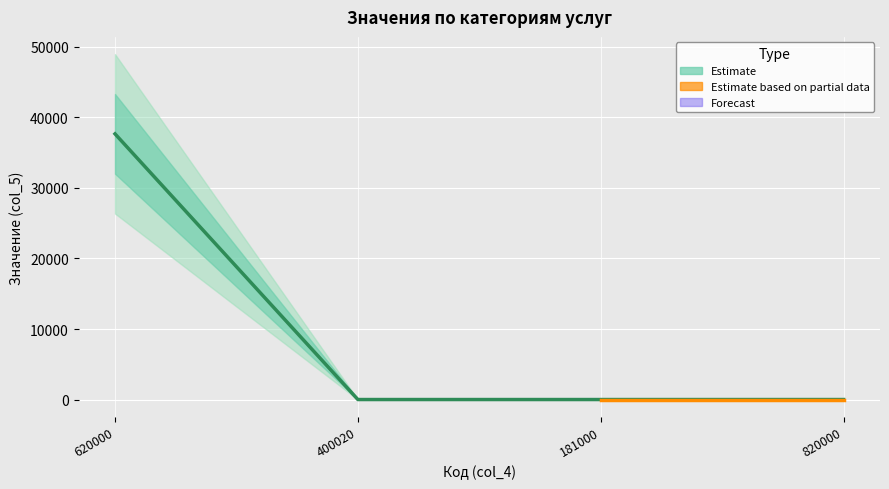

Rank the categories by value from lowest to highest.

400020, 181000, 820000, 620000